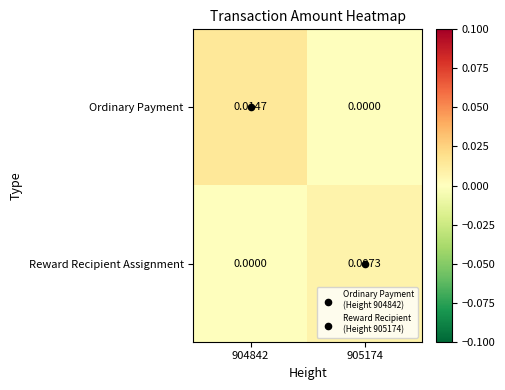

List the series in order of their overall mean, lowest first.

Reward Recipient Assignment, Ordinary Payment